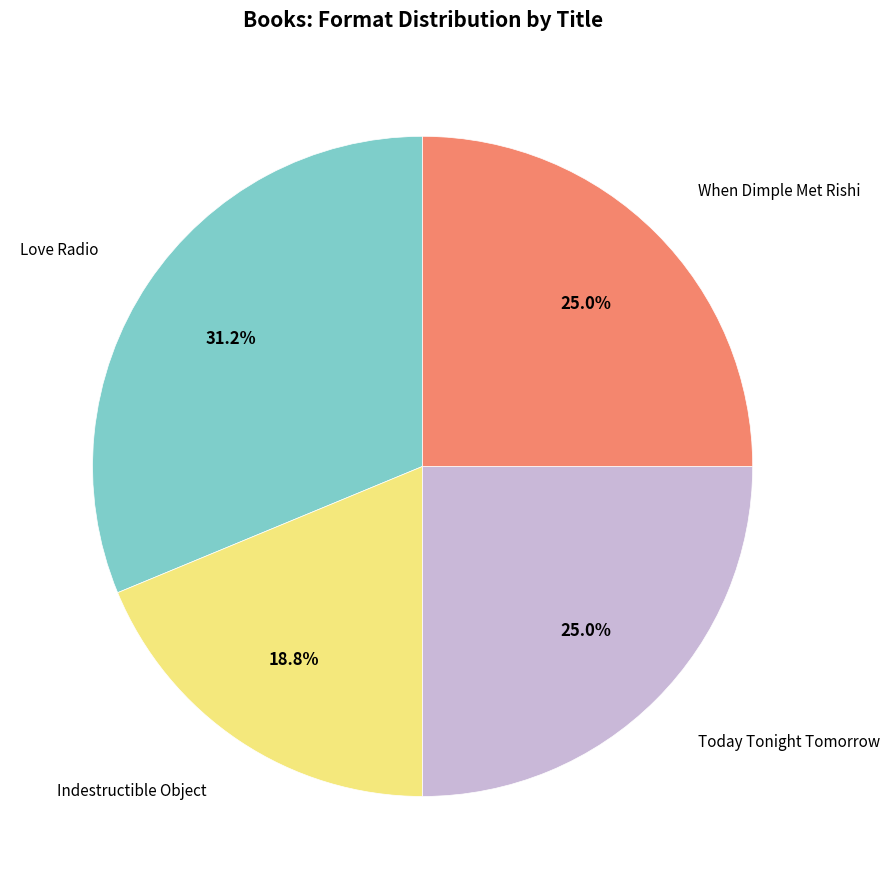

Does any single category account for the majority?

No